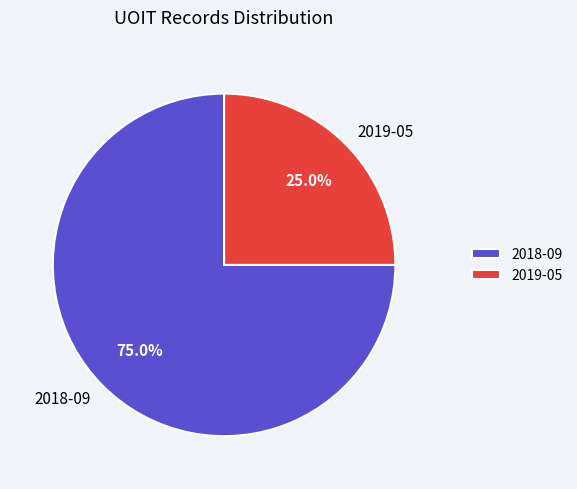

To the nearest percent, what is the average slice percentage?

50%